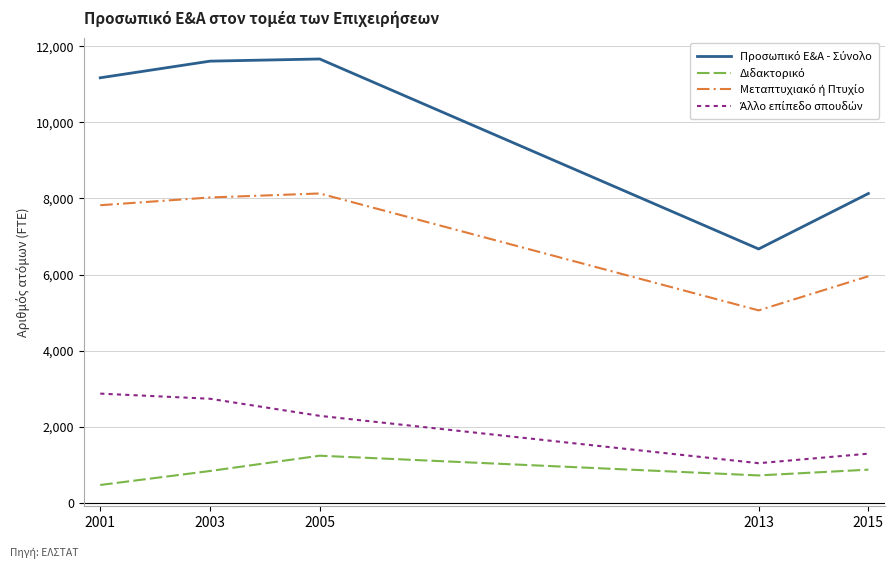

What is the spread (max minus min) of values at 2001?

10697.0